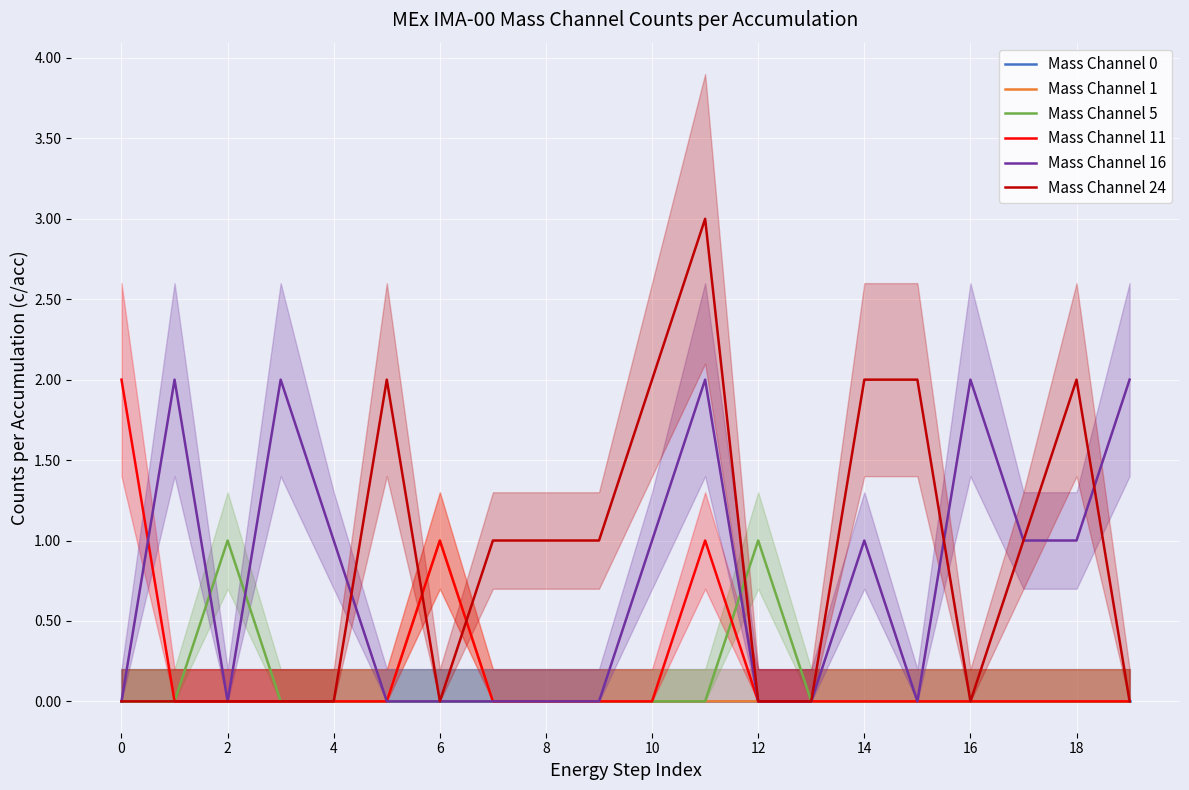

Which category has the highest value across all series?

11